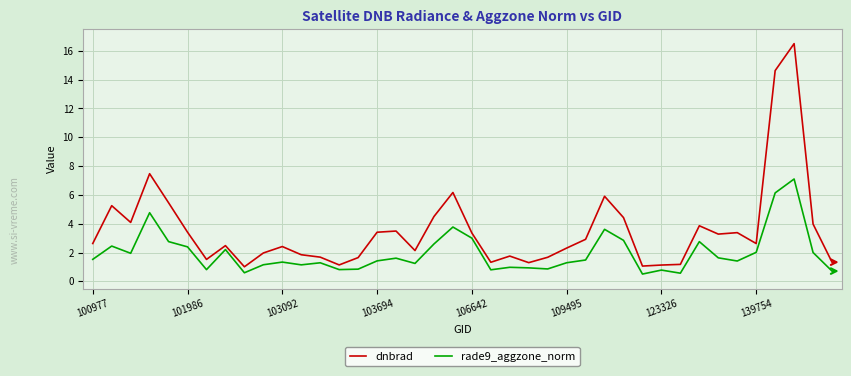

List the series in order of their overall mean, highest first.

dnbrad, rade9_aggzone_norm